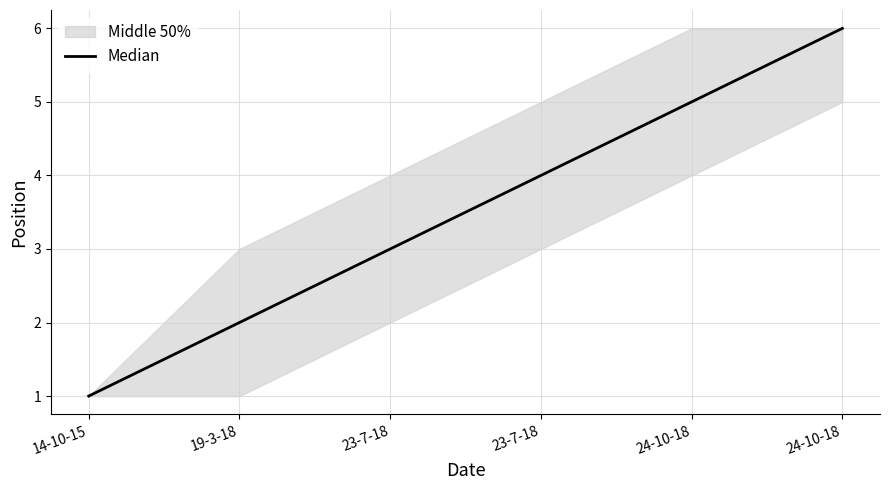

True or false: the data shows 1 at 14-10-15.

True